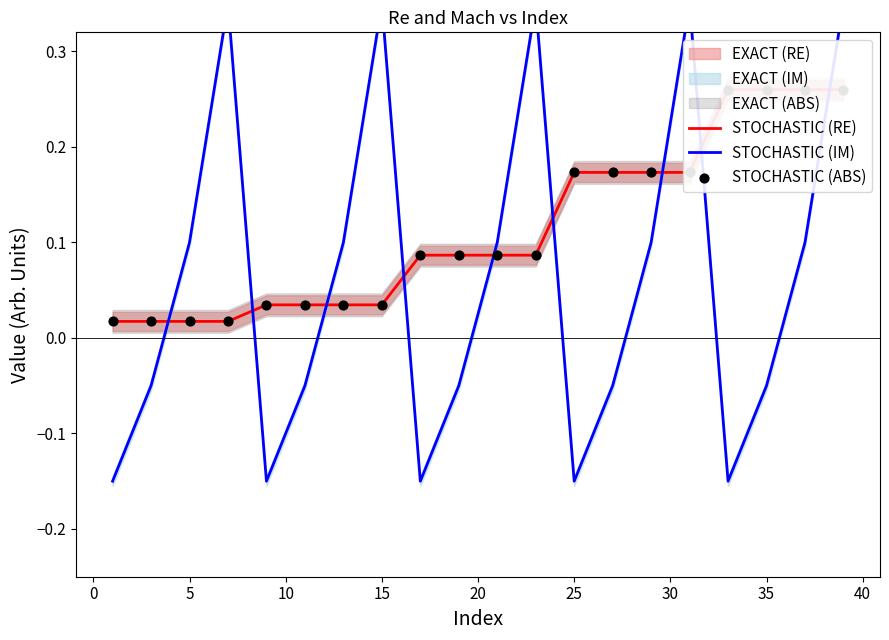

Which series contains the lowest Y value?

STOCHASTIC (IM)